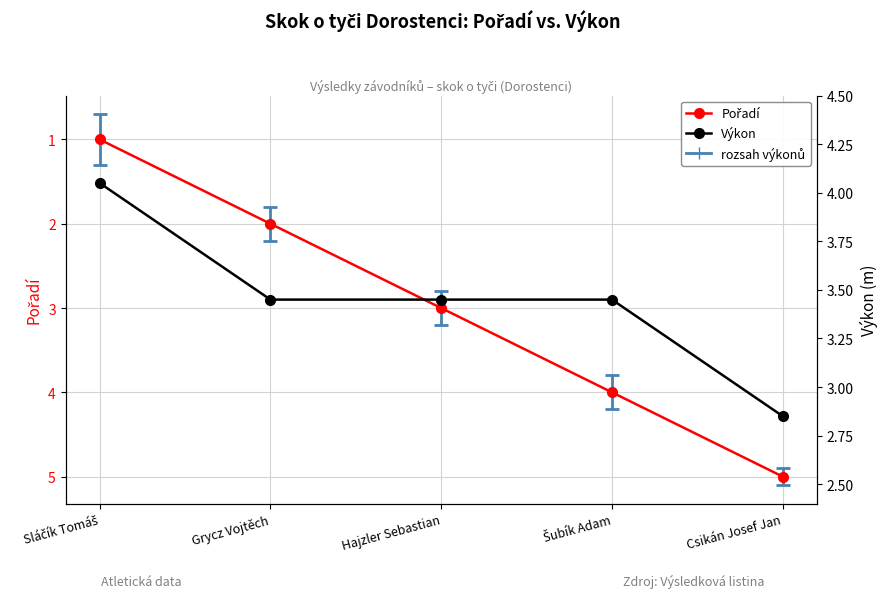

Which label corresponds to the largest value in the chart?

Csikán Josef Jan